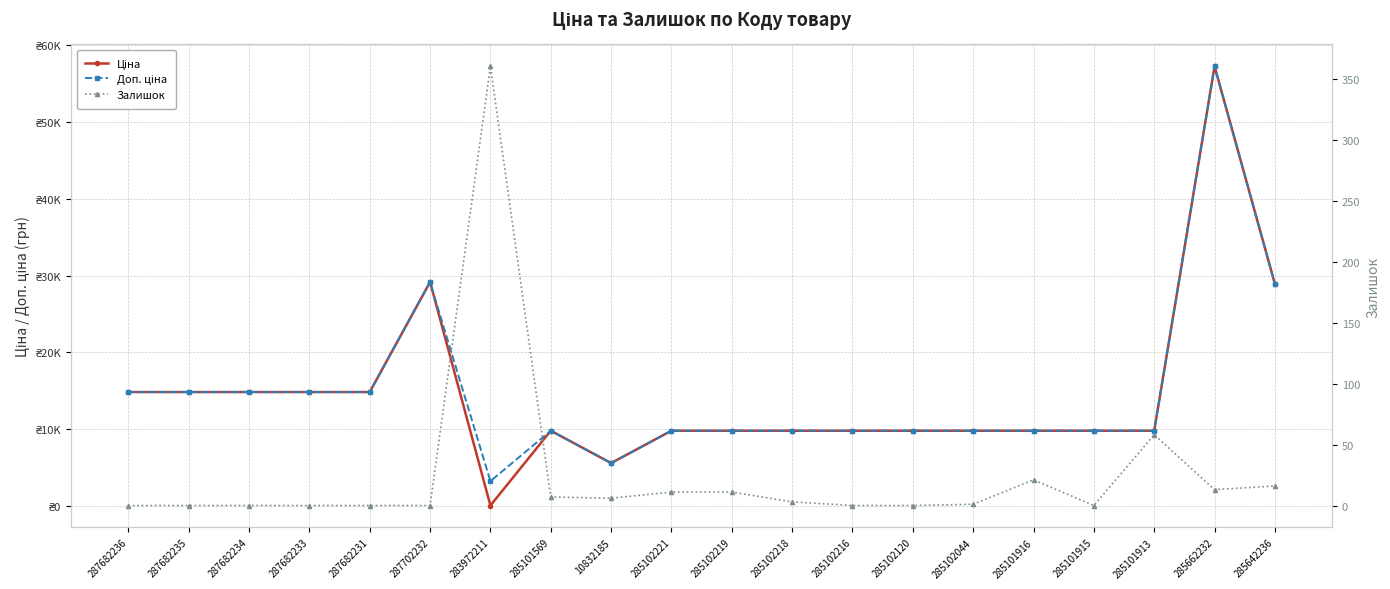

How many lines are shown in the chart?

3